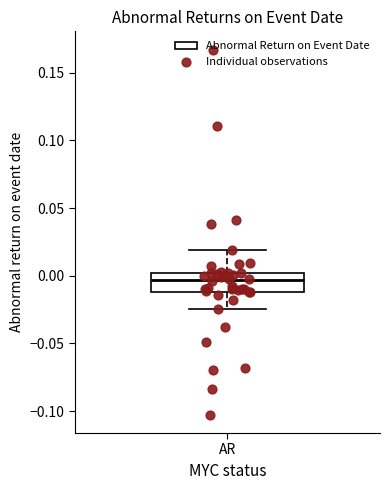

Transcribe this box plot: give where the median line is, the range the box spans, and where the two whiskers end, as read against the y-axis. The values are not printed on the chart, so give them approximately, as read against the axis.

median -0.005, box -0.010 to 0.000, whiskers -0.025 to 0.020